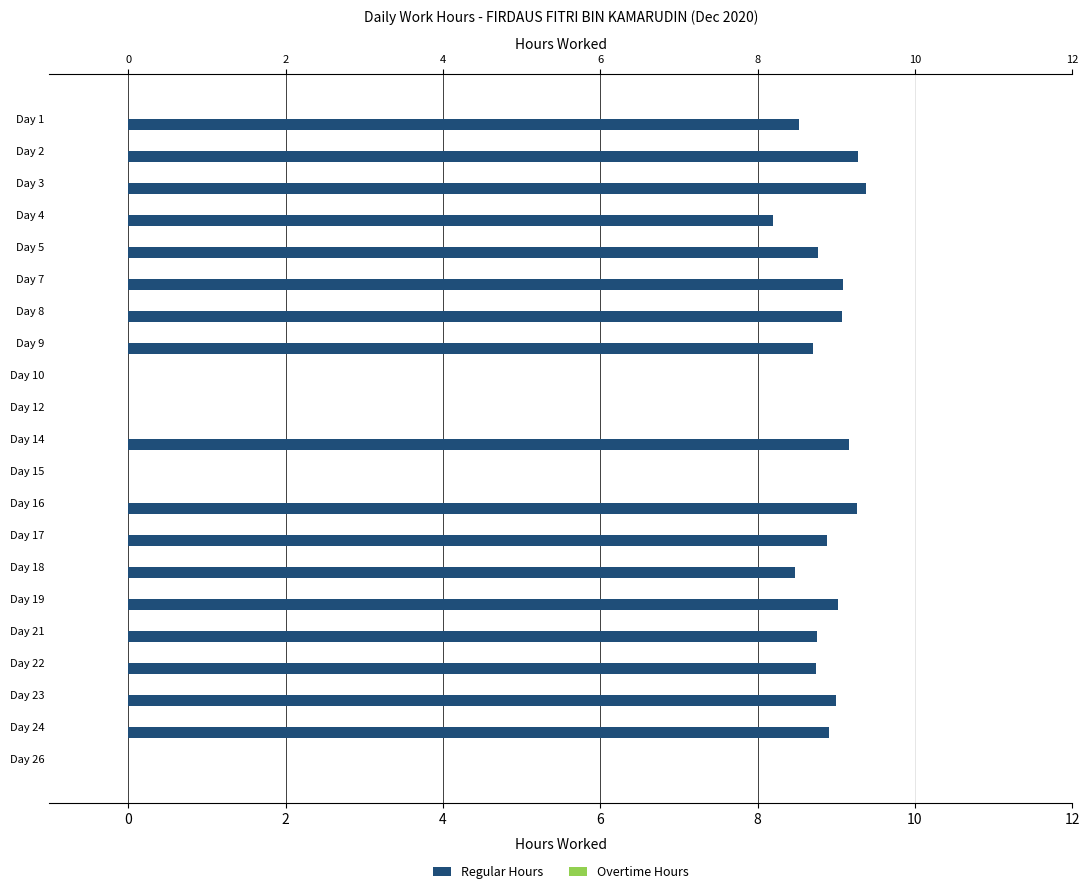

How many values in Regular Hours are above zero?

17